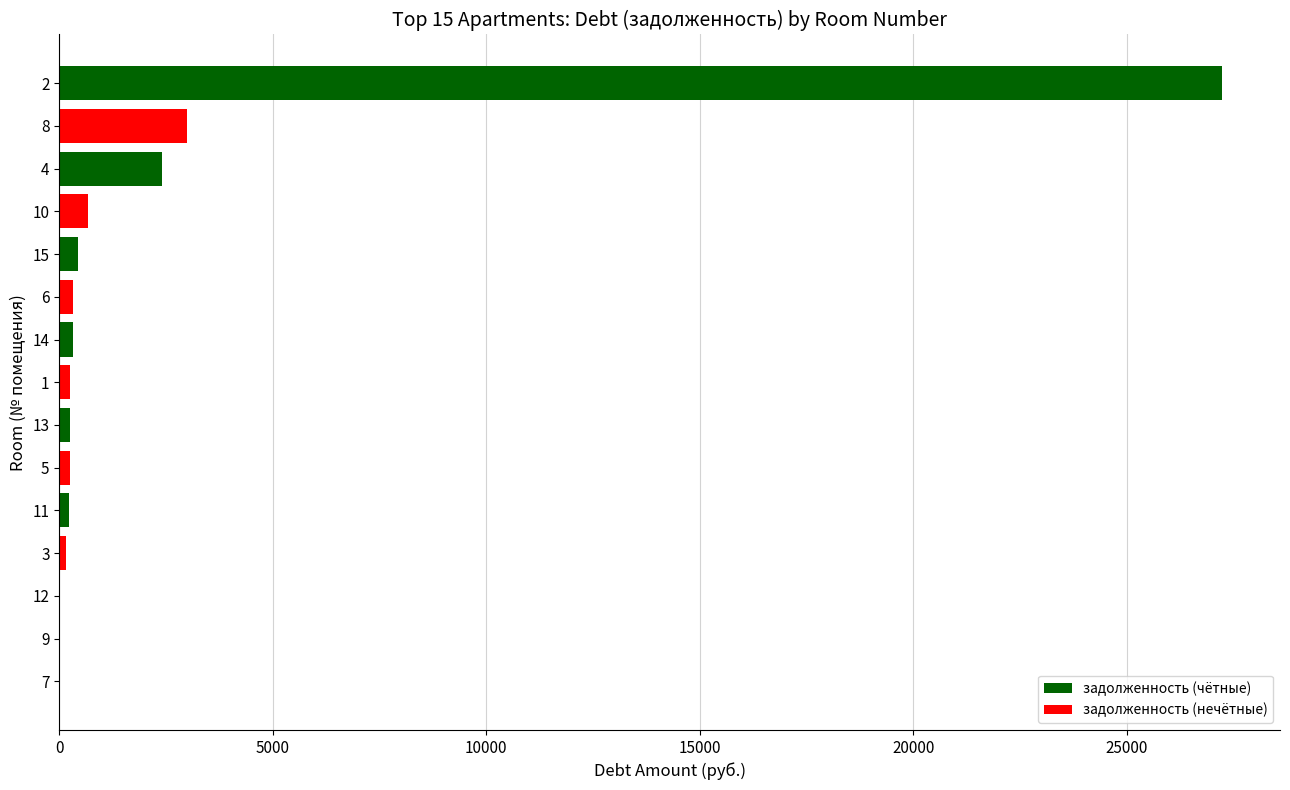

The value at 12 is -12528.2. True or false?

False